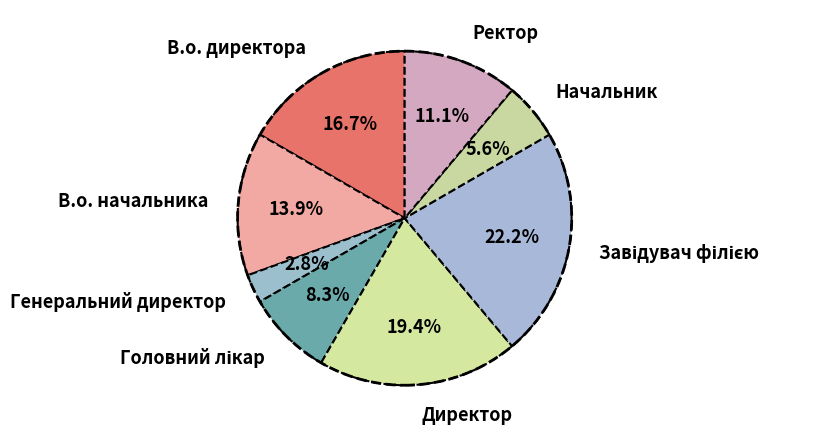

True or false: В.о. директора accounts for 17% of the total.

True